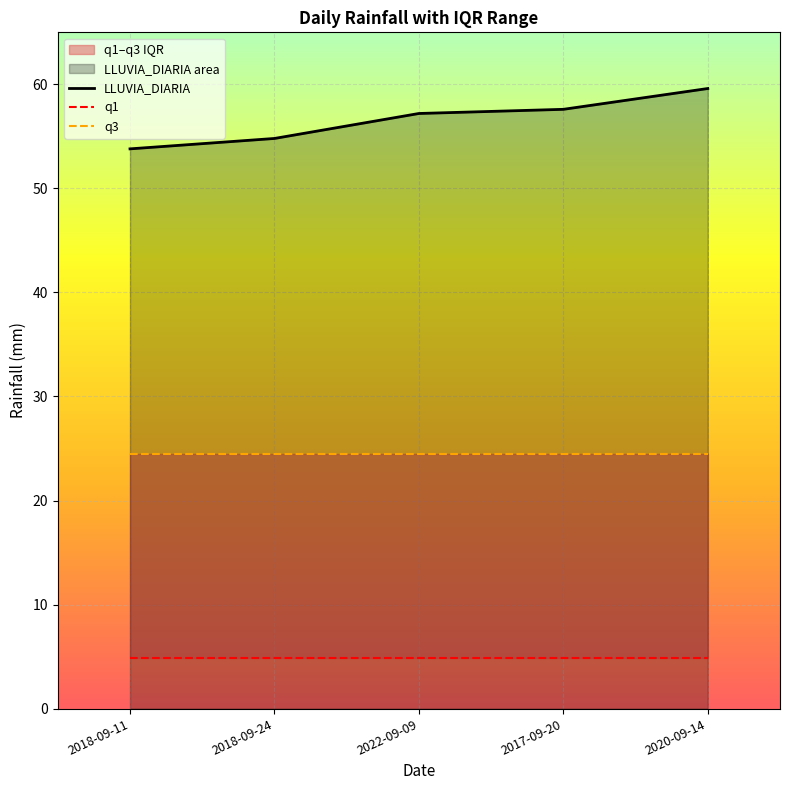

What is the average value of the LLUVIA_DIARIA series?

56.6